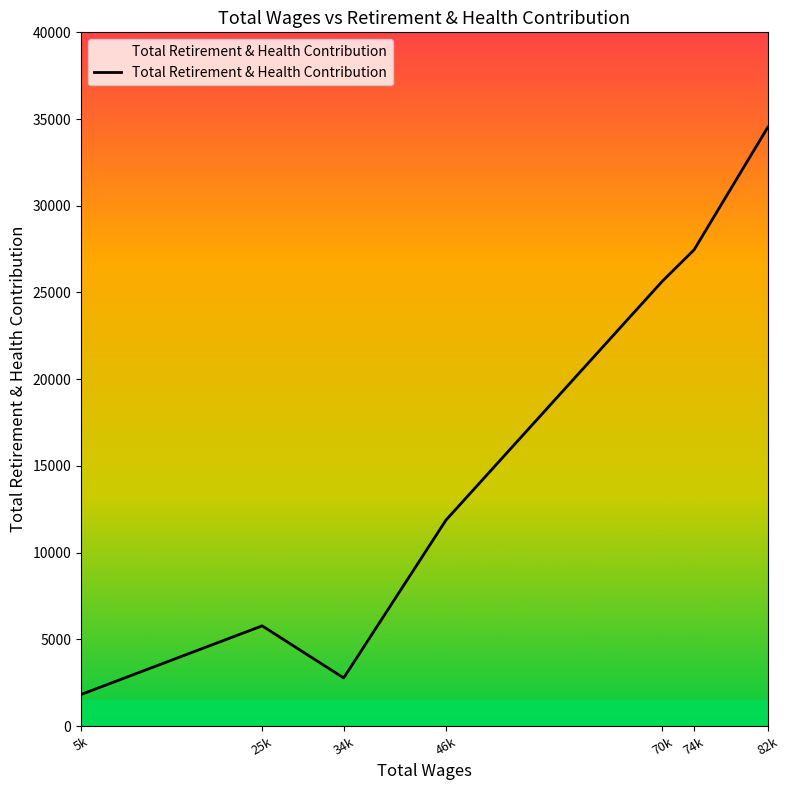

What position from the right is 82k?

1